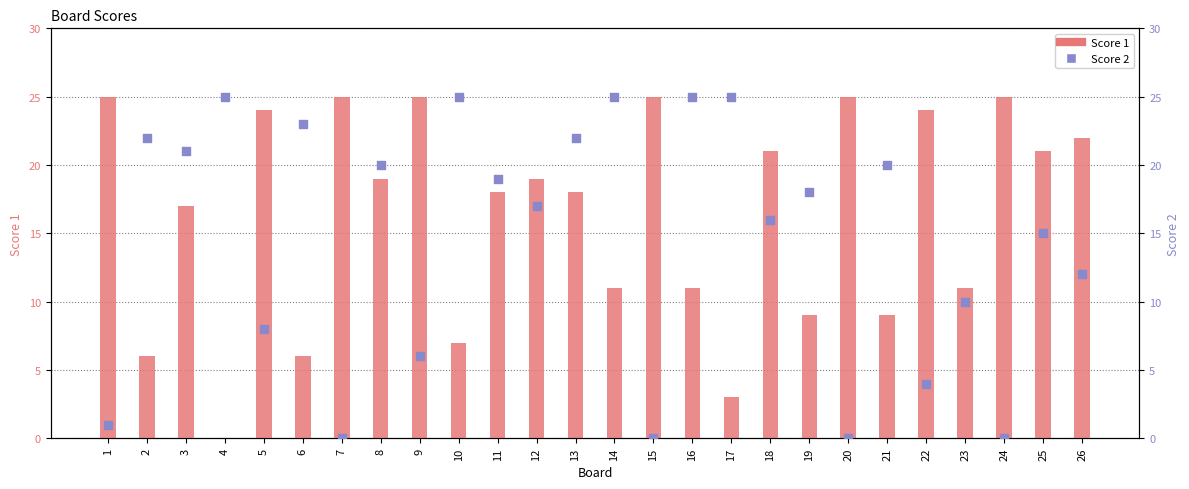

At which category is the sum across all series the highest?

13